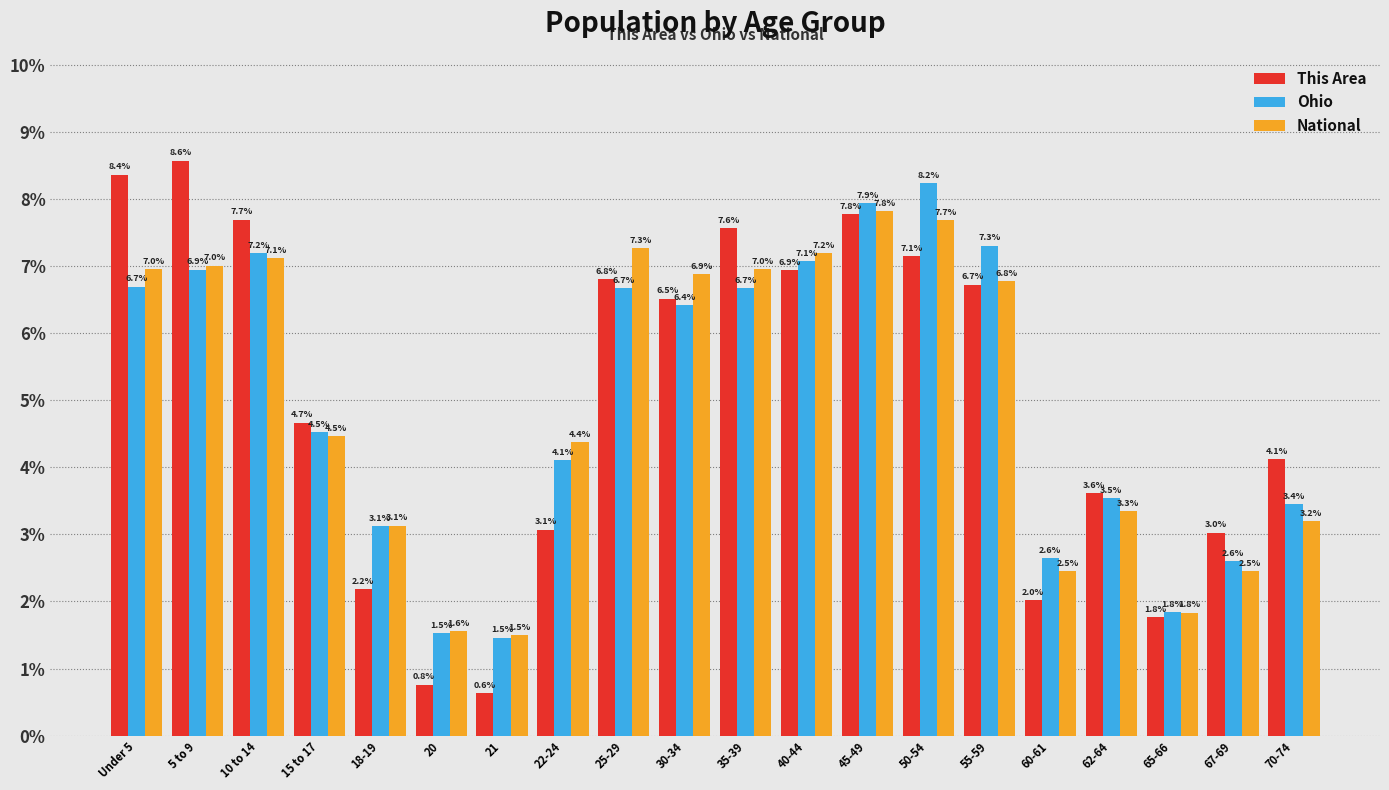

Reading right to left, transcribe all the data shown in this chart.

This Area: 70-74=4.1	67-69=3.0	65-66=1.8	62-64=3.6	60-61=2.0	55-59=6.7	50-54=7.1	45-49=7.8	40-44=6.9	35-39=7.6	30-34=6.5	25-29=6.8	22-24=3.1	21=0.6	20=0.8	18-19=2.2	15 to 17=4.7	10 to 14=7.7	5 to 9=8.6	Under 5=8.4
Ohio: 70-74=3.4	67-69=2.6	65-66=1.8	62-64=3.5	60-61=2.6	55-59=7.3	50-54=8.2	45-49=7.9	40-44=7.1	35-39=6.7	30-34=6.4	25-29=6.7	22-24=4.1	21=1.5	20=1.5	18-19=3.1	15 to 17=4.5	10 to 14=7.2	5 to 9=6.9	Under 5=6.7
National: 70-74=3.2	67-69=2.5	65-66=1.8	62-64=3.3	60-61=2.5	55-59=6.8	50-54=7.7	45-49=7.8	40-44=7.2	35-39=7.0	30-34=6.9	25-29=7.3	22-24=4.4	21=1.5	20=1.6	18-19=3.1	15 to 17=4.5	10 to 14=7.1	5 to 9=7.0	Under 5=7.0